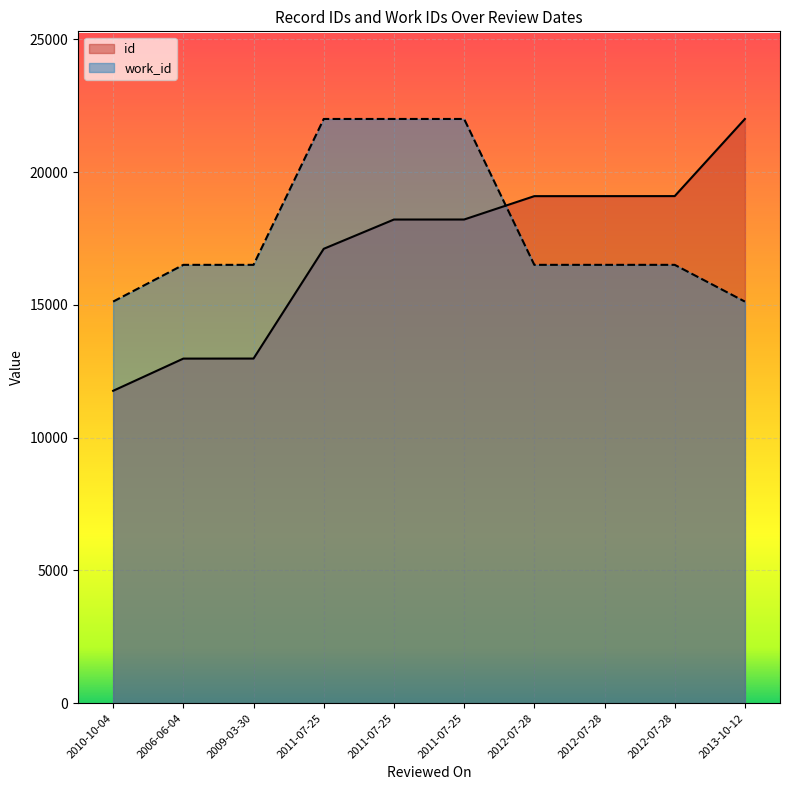

Which category has the lowest value across all series?

2010-10-04